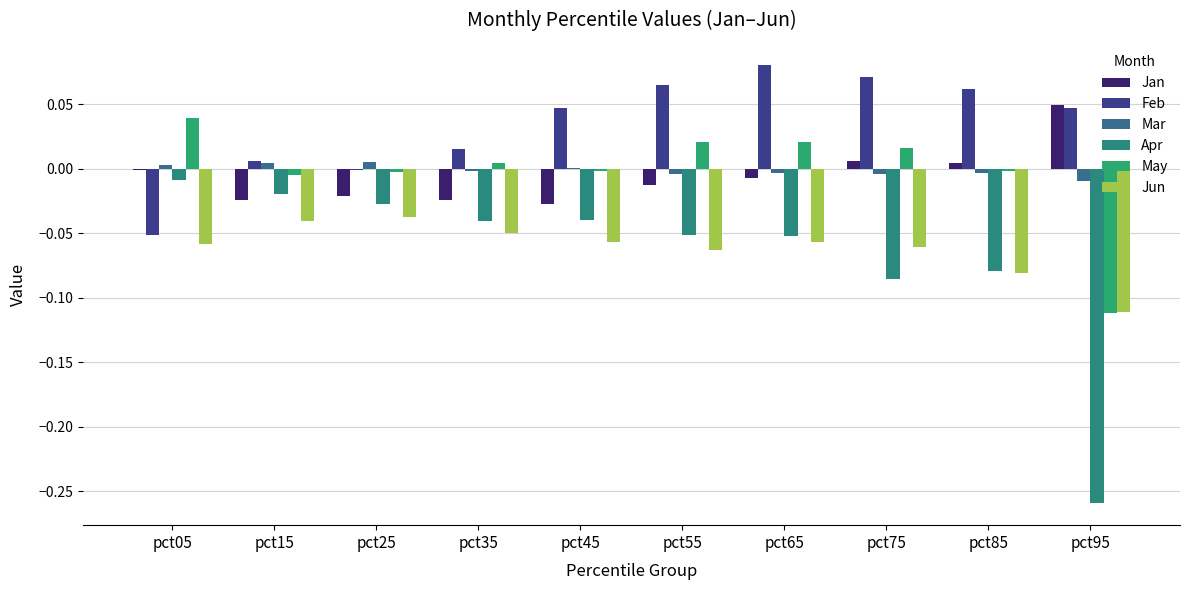

Which series has the largest total across all categories?

Feb